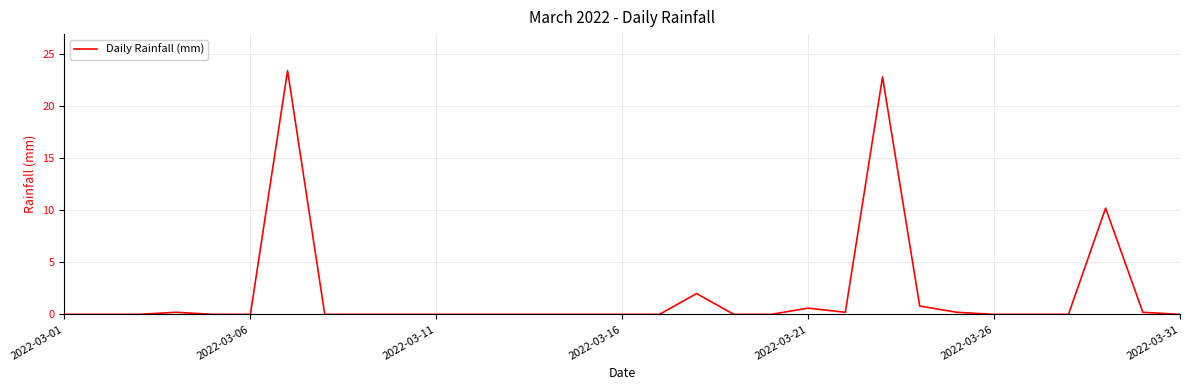

What is the greatest value displayed?

23.4